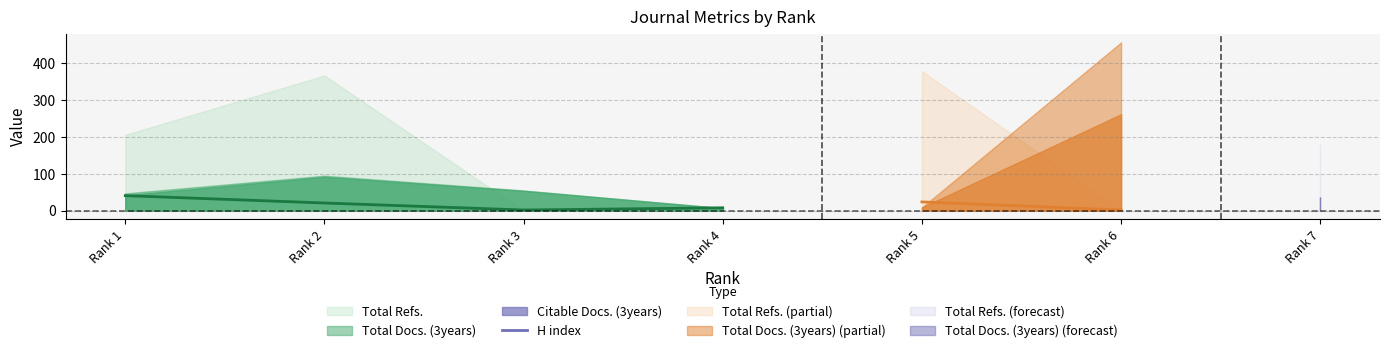

How many lines are shown in the chart?

1